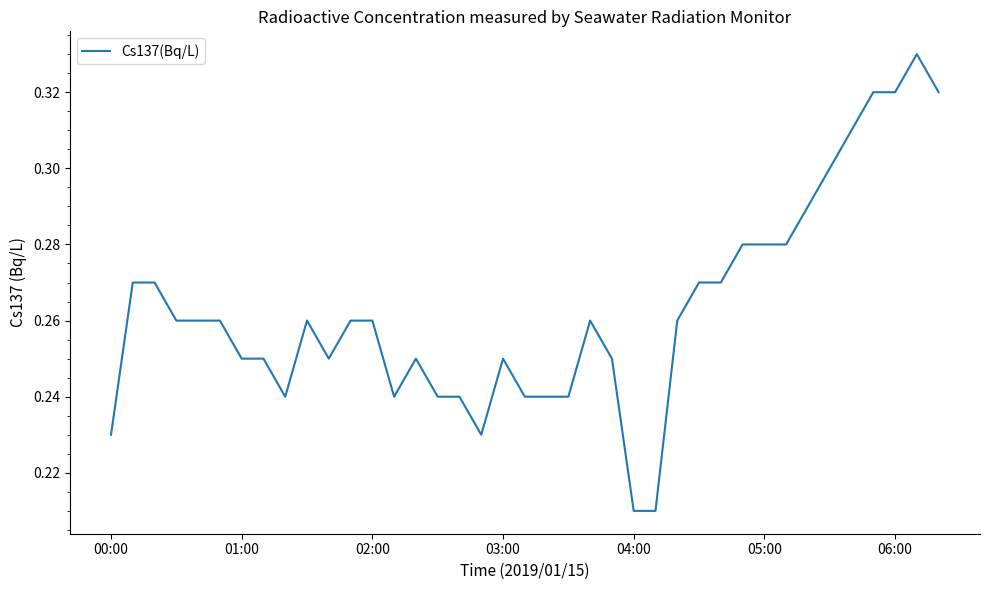

Does the chart have visible grid lines?

No